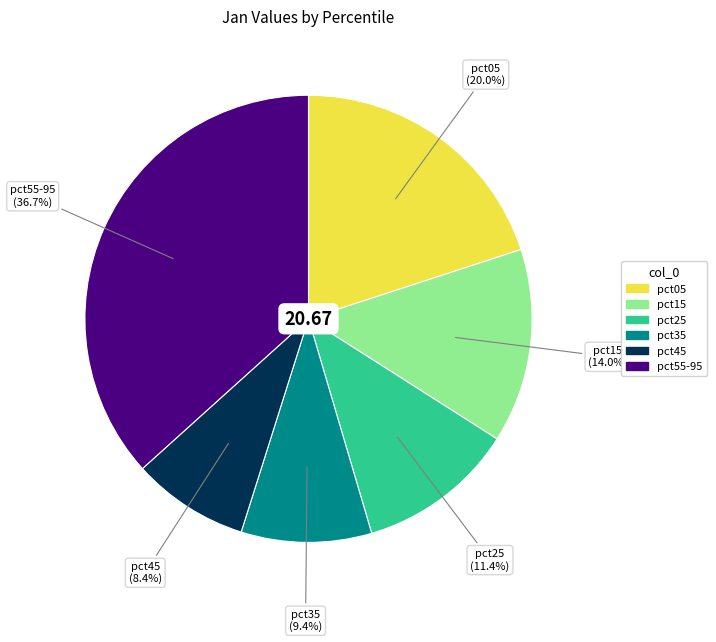

Is the sum of pct05 and pct15 greater than half?

No